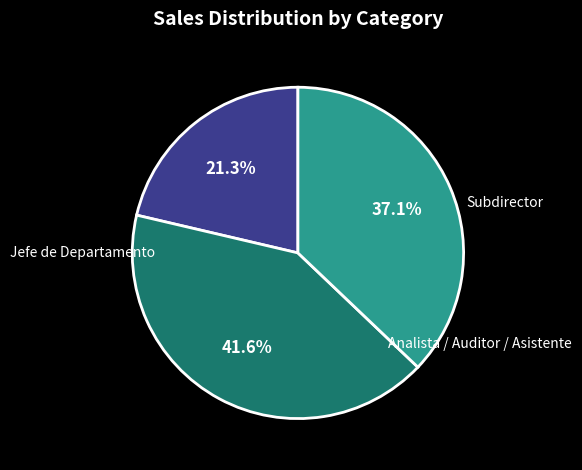

Is there any slice that represents more than half of the pie?

No